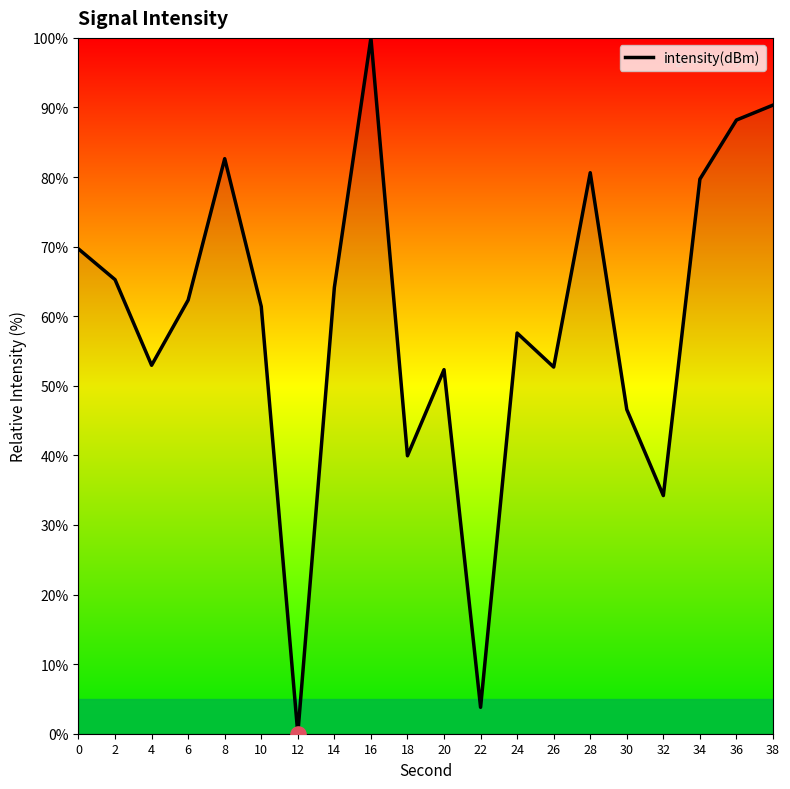

What is the change in value from 20 to 36?

+35.9